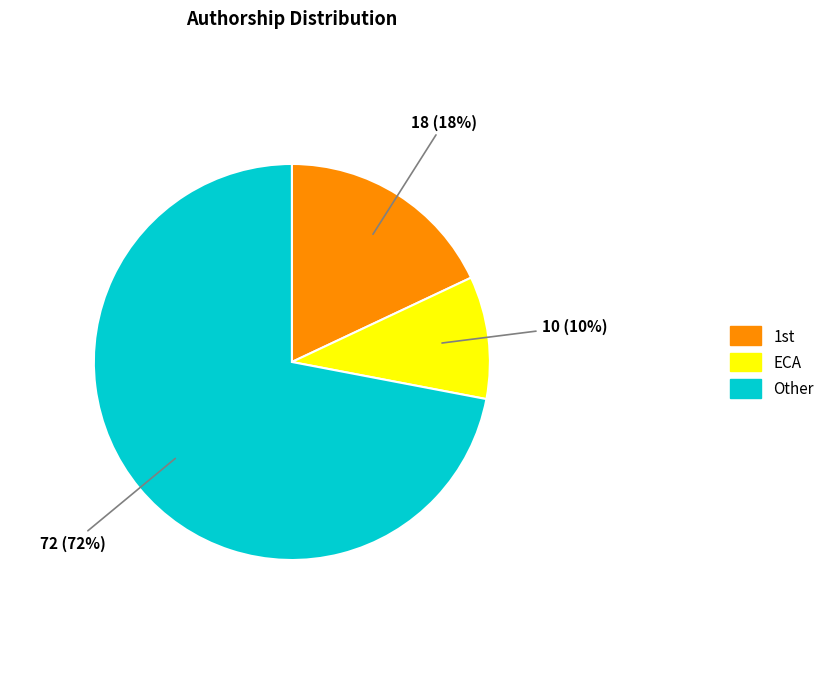

Rank the categories by value from lowest to highest.

ECA, 1st, Other